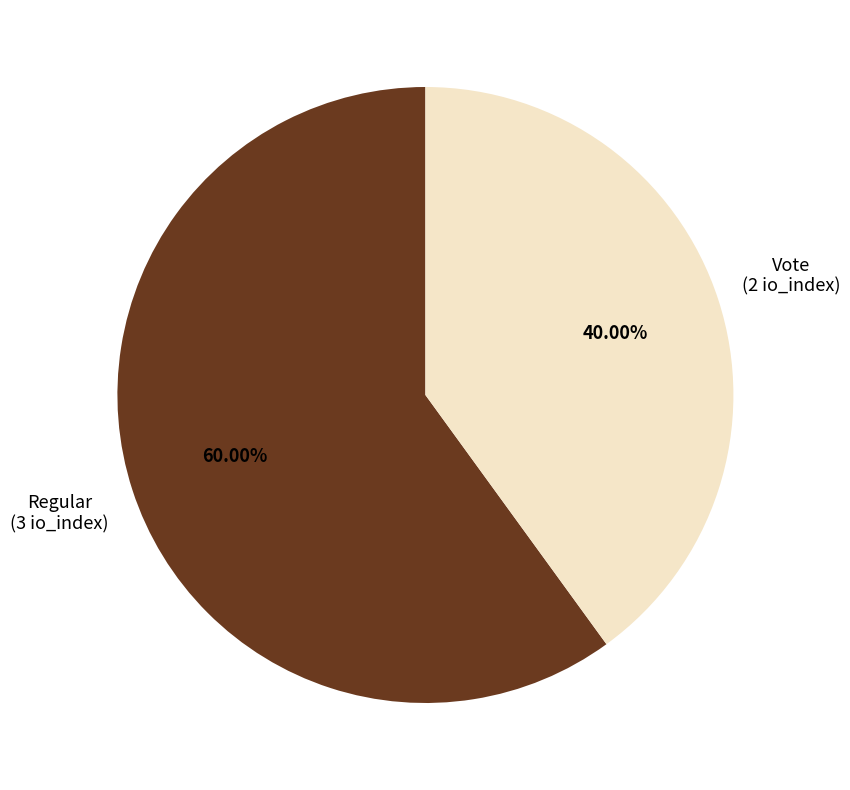

Rank the categories by value from lowest to highest.

Vote, Regular